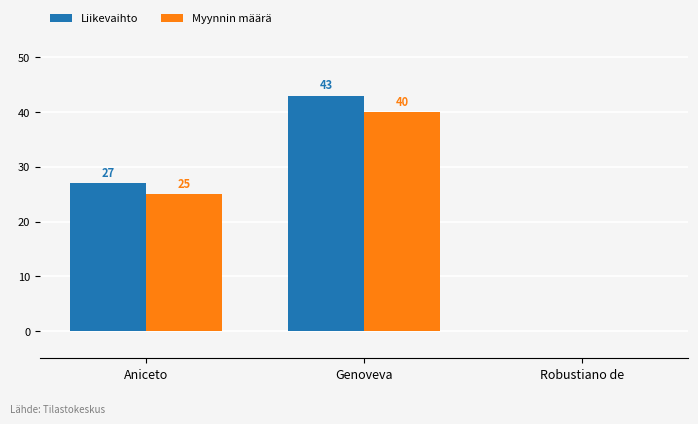

What is the sum of the Myynnin määrä values at Genoveva and Aniceto?

65